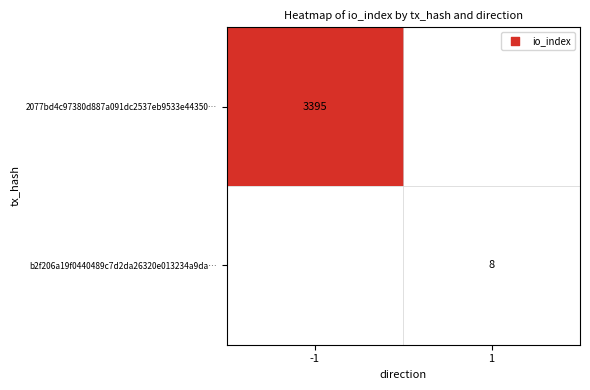

What is the total value across all series at -1?

3395